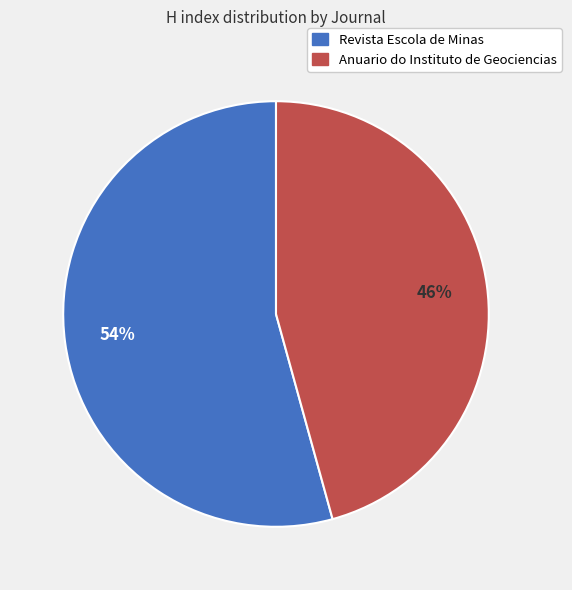

What is the smallest slice in the pie chart?

Anuario do Instituto de Geociencias